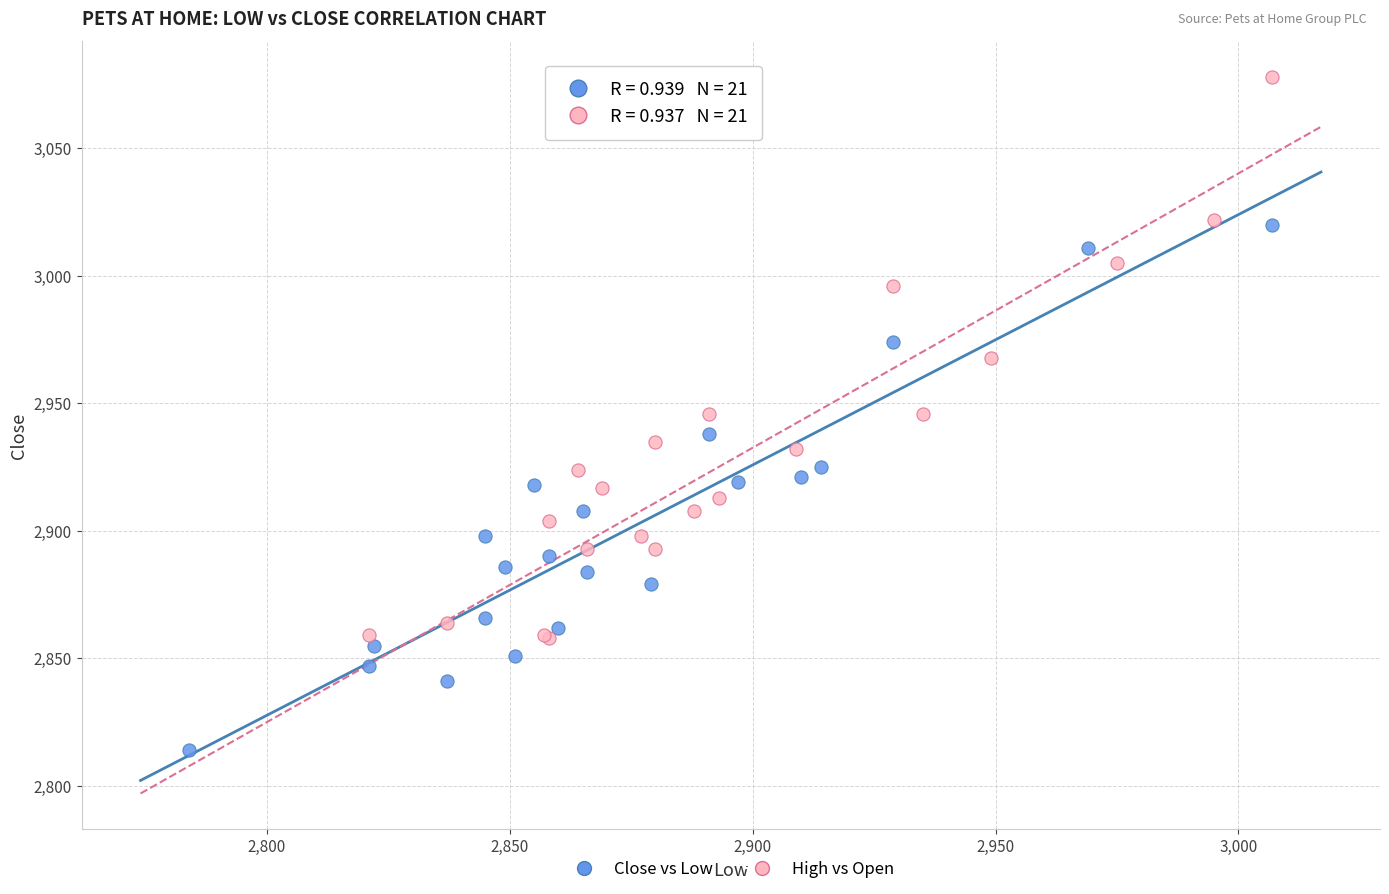

Which series contains the highest Y value?

High vs Open